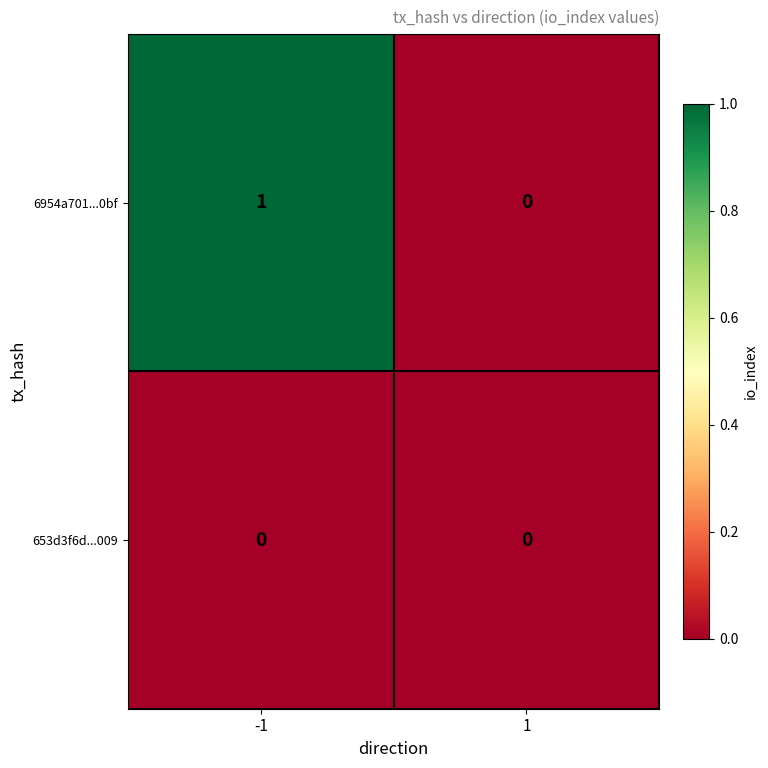

Which series has the largest total across all categories?

6954a701...0bf